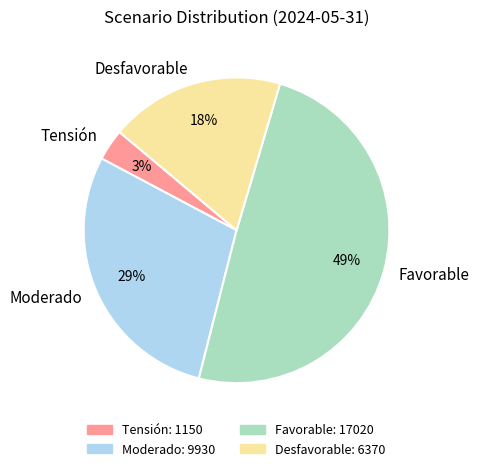

Is it true that Moderado is 29% of the pie?

True